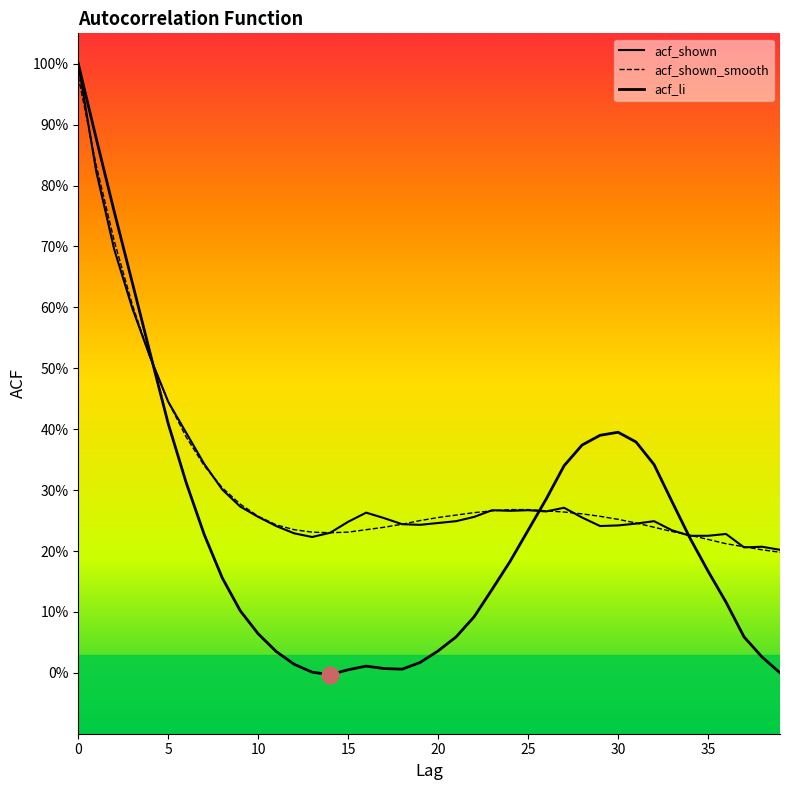

Does the chart have visible grid lines?

No